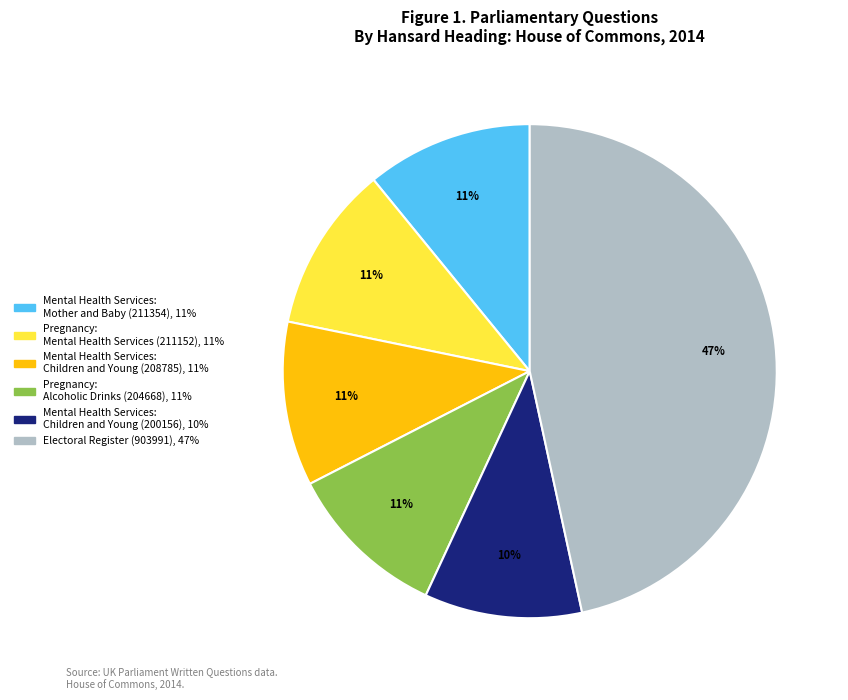

How many segments does this pie chart have?

6